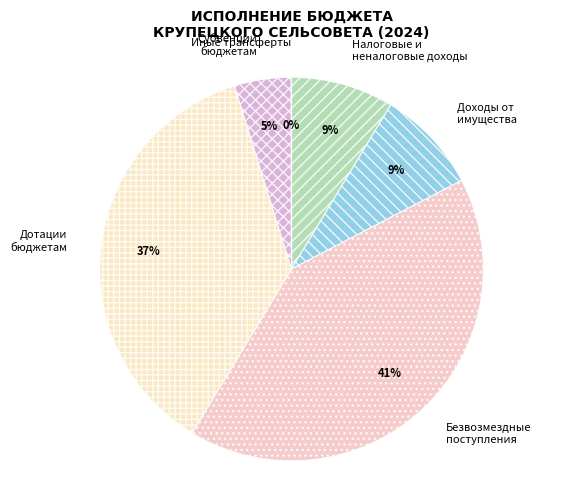

Is it true that Доходы от имущества is 9% of the pie?

True